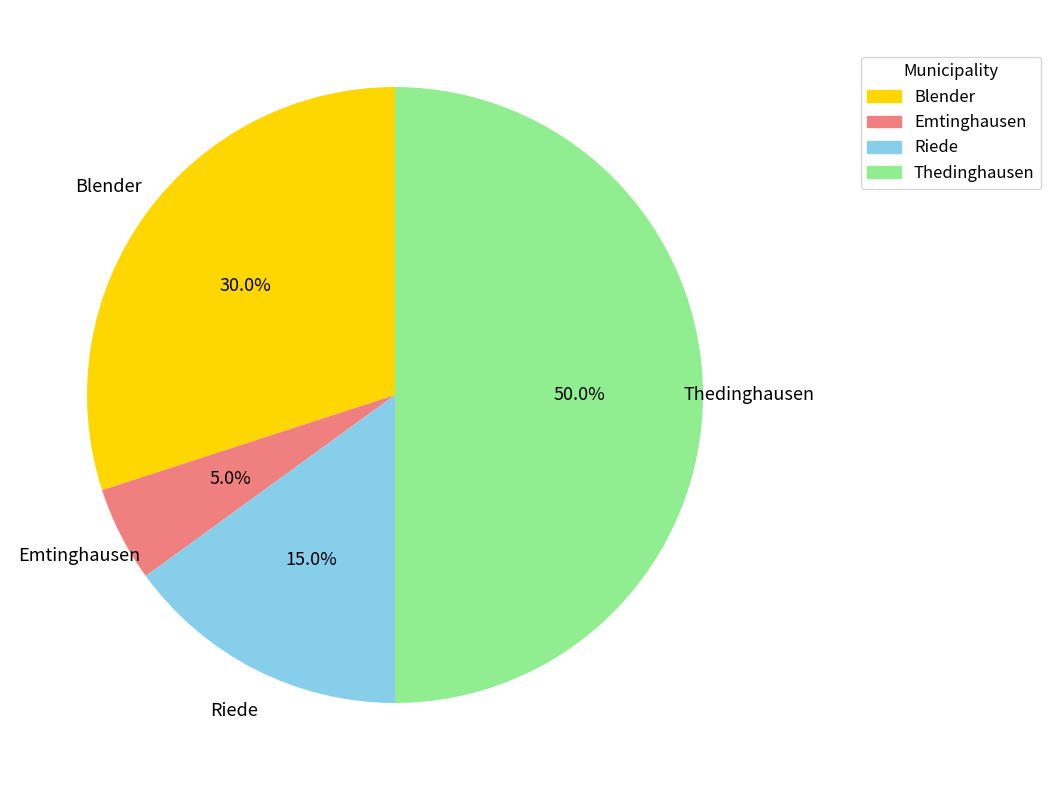

To the nearest percent, what portion does Riede represent?

15%